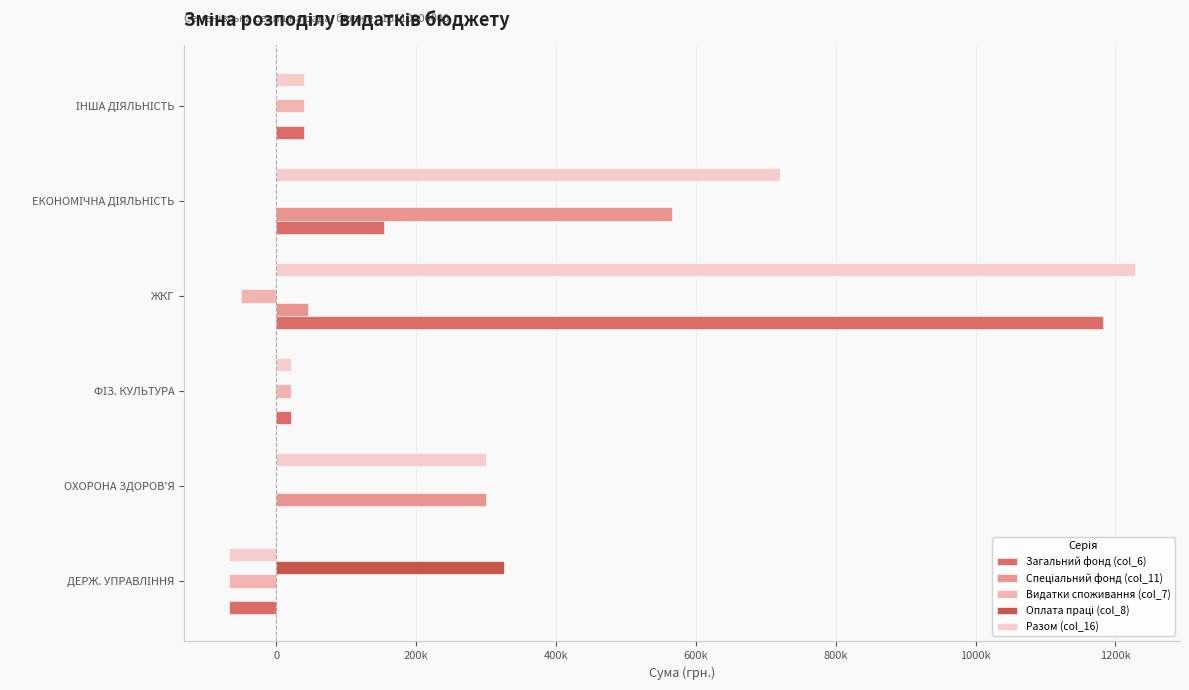

Does the chart contain any negative values?

Yes